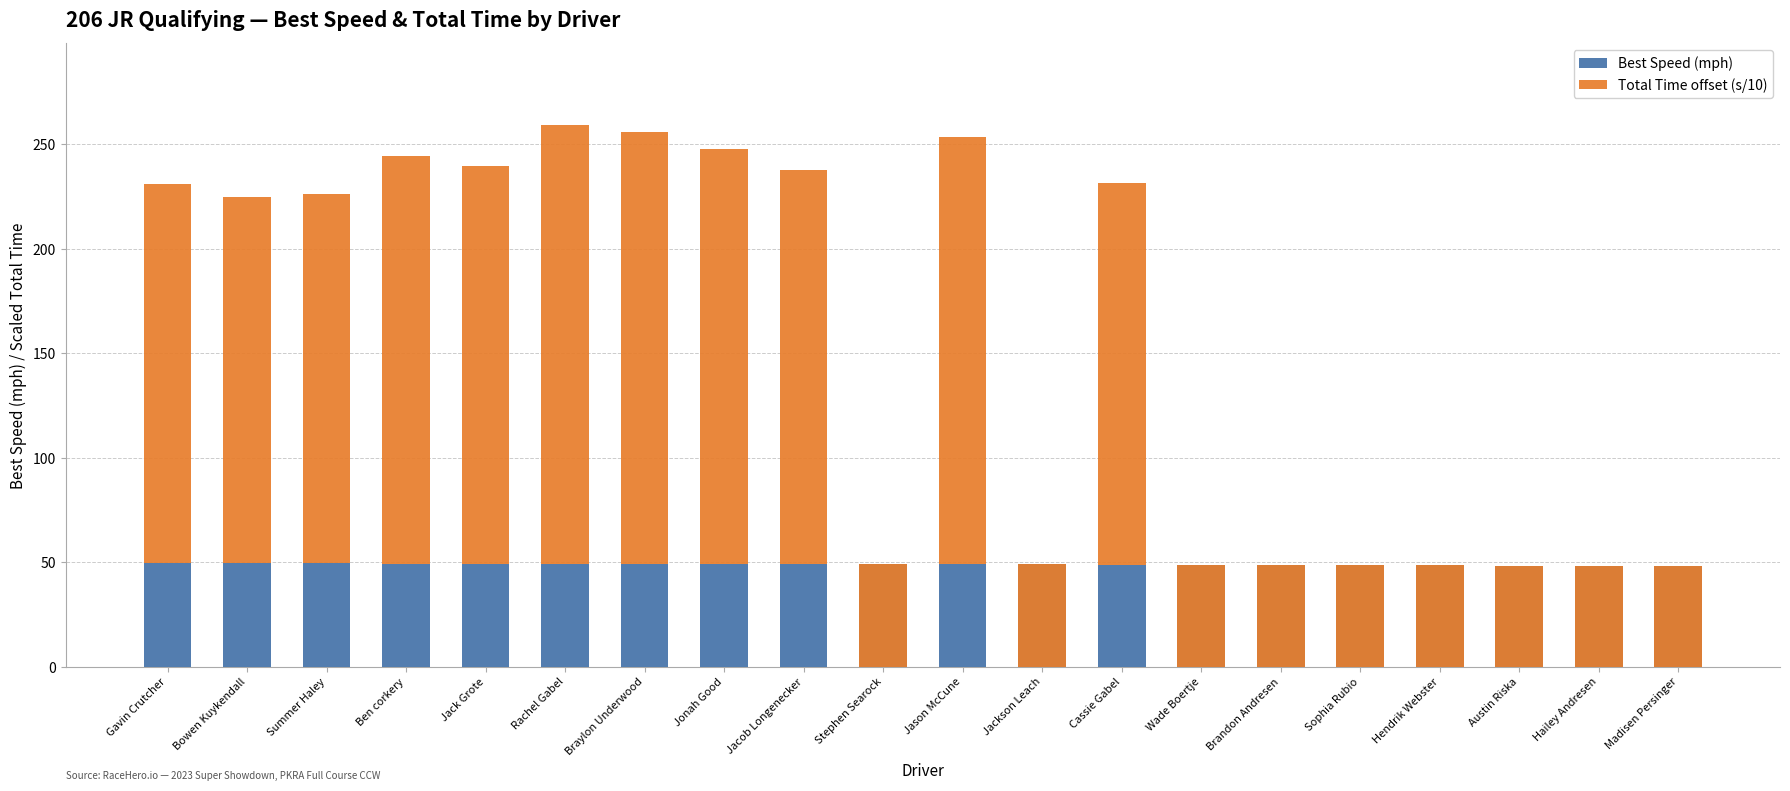

List the series in order of their peak value, lowest first.

Best Speed (mph), Total Time offset (s/10)